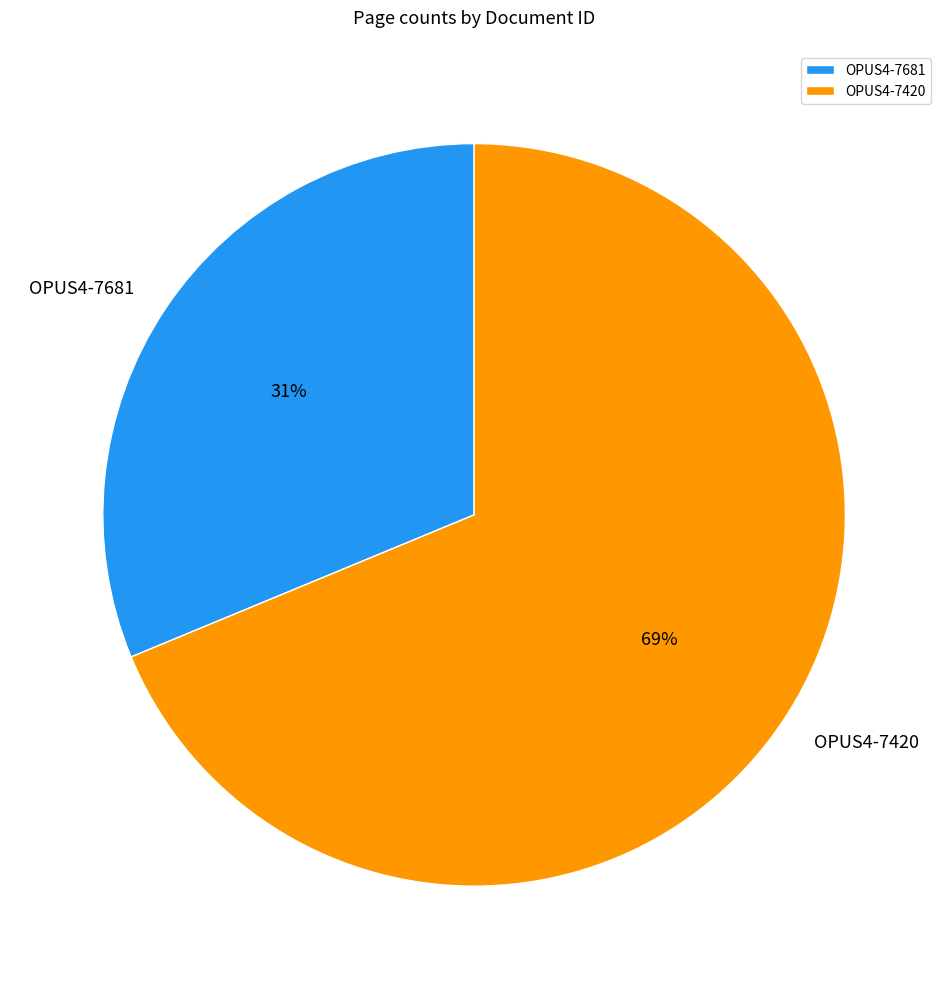

How many slices are in this pie chart?

2